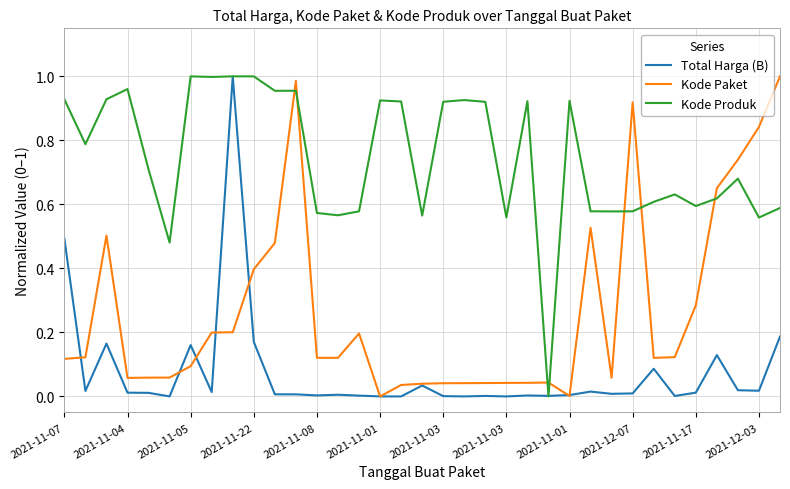

Rank the series by their average value, from lowest to highest.

Total Harga (B), Kode Paket, Kode Produk